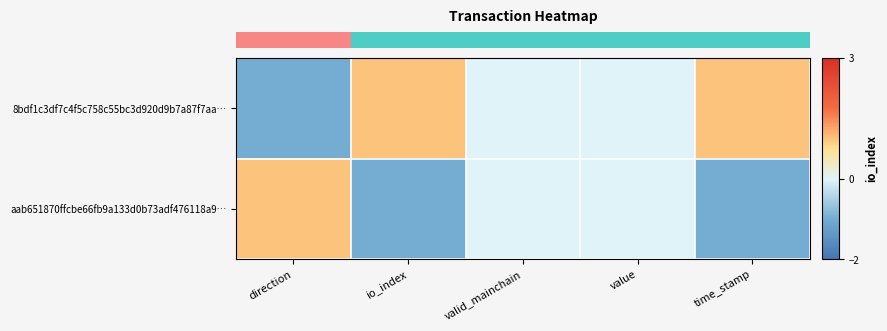

What is the difference between the highest and lowest values at time_stamp?

2